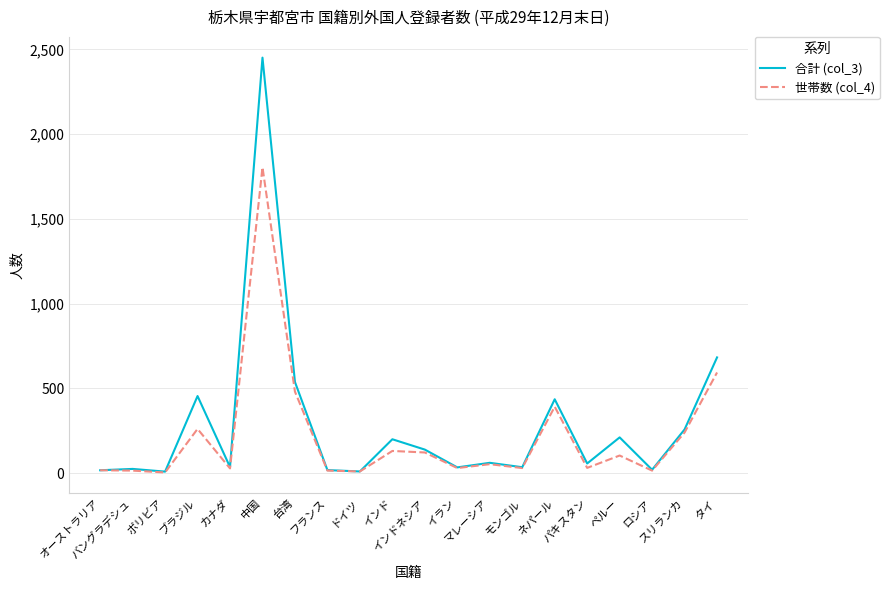

At which label does 世帯数 (col_4) first exceed 53?

ブラジル